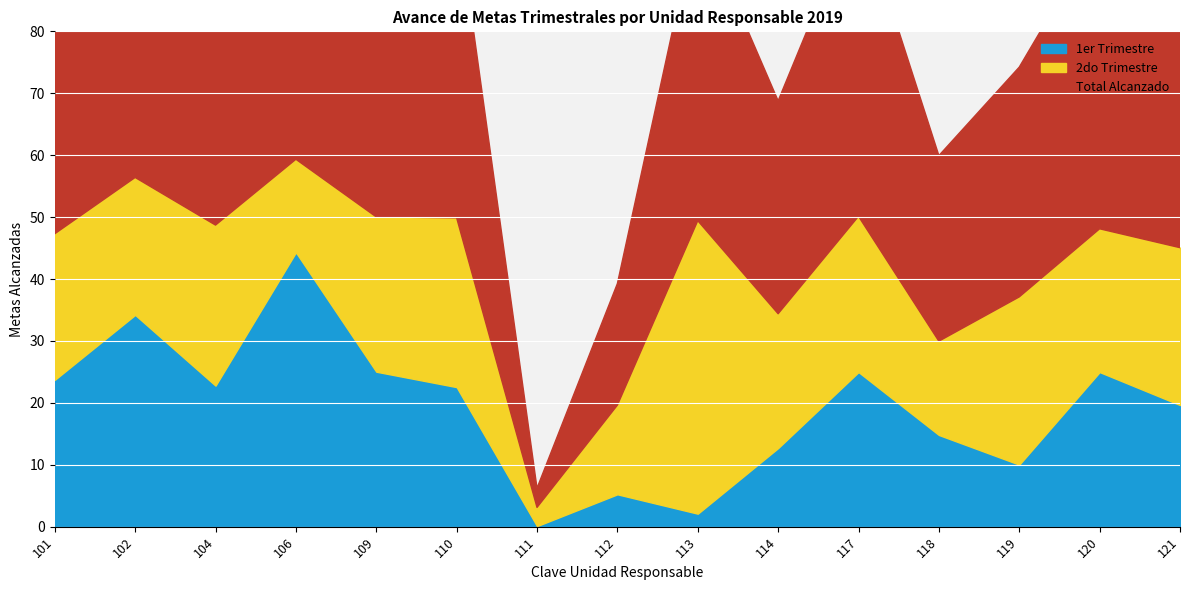

At which label does 1er Trimestre reach its peak?

106